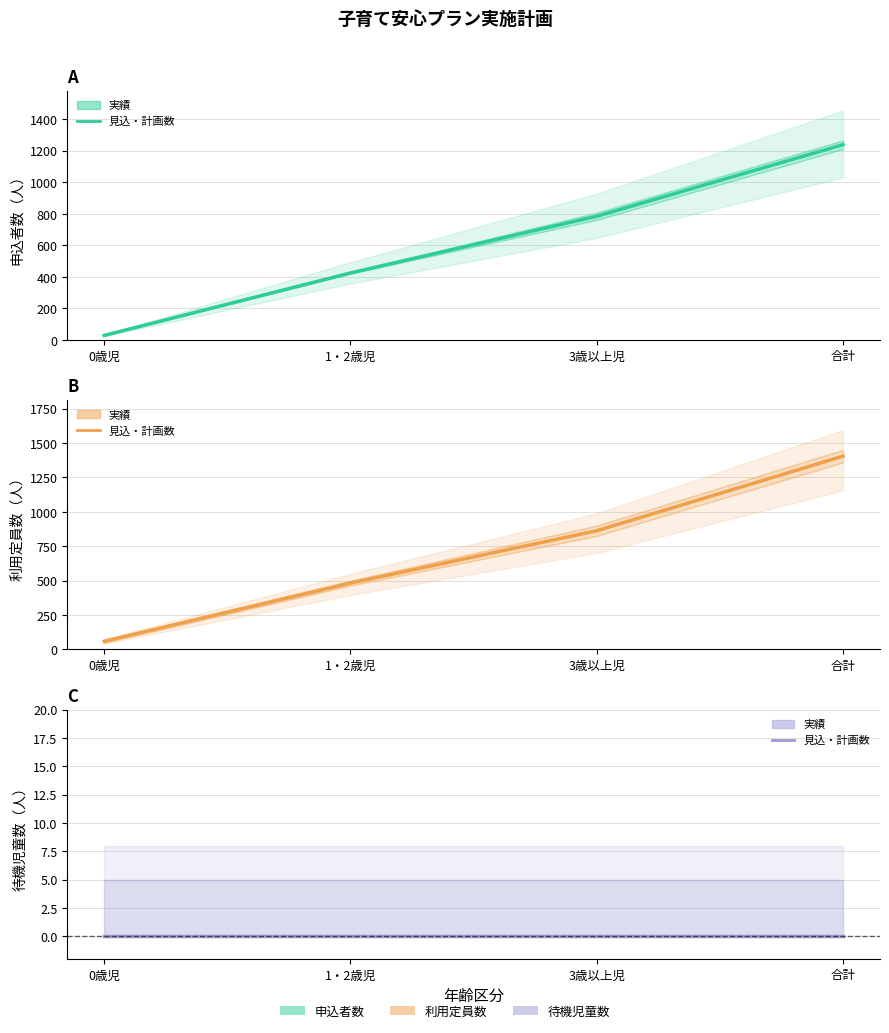

True or false: 申込者数（見込・計画数） and 利用定員数（見込・計画数） intersect in this chart.

False